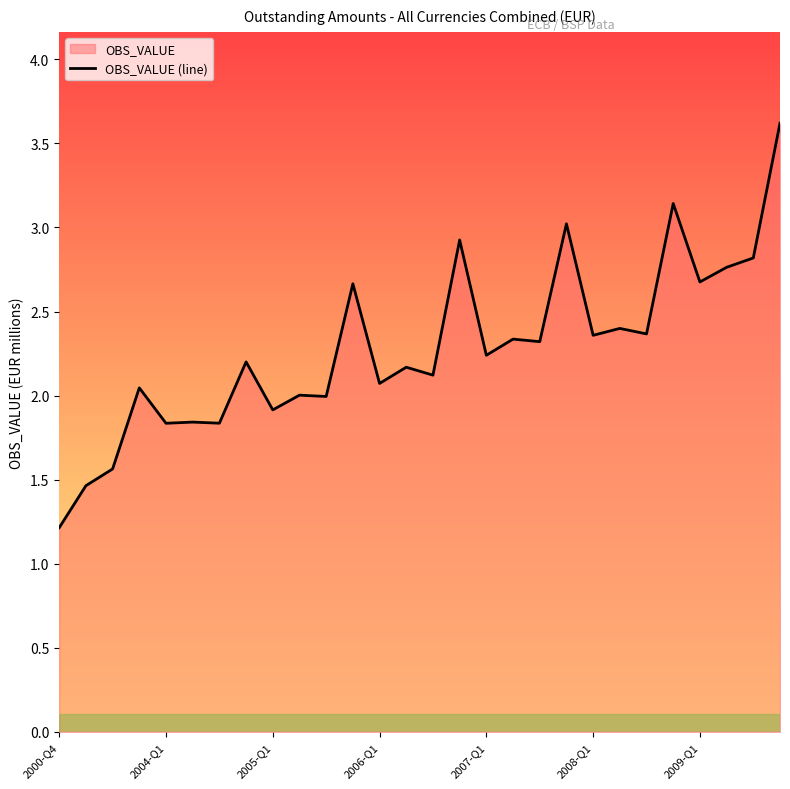

The value at 2004-Q1 is 3.0. True or false?

False